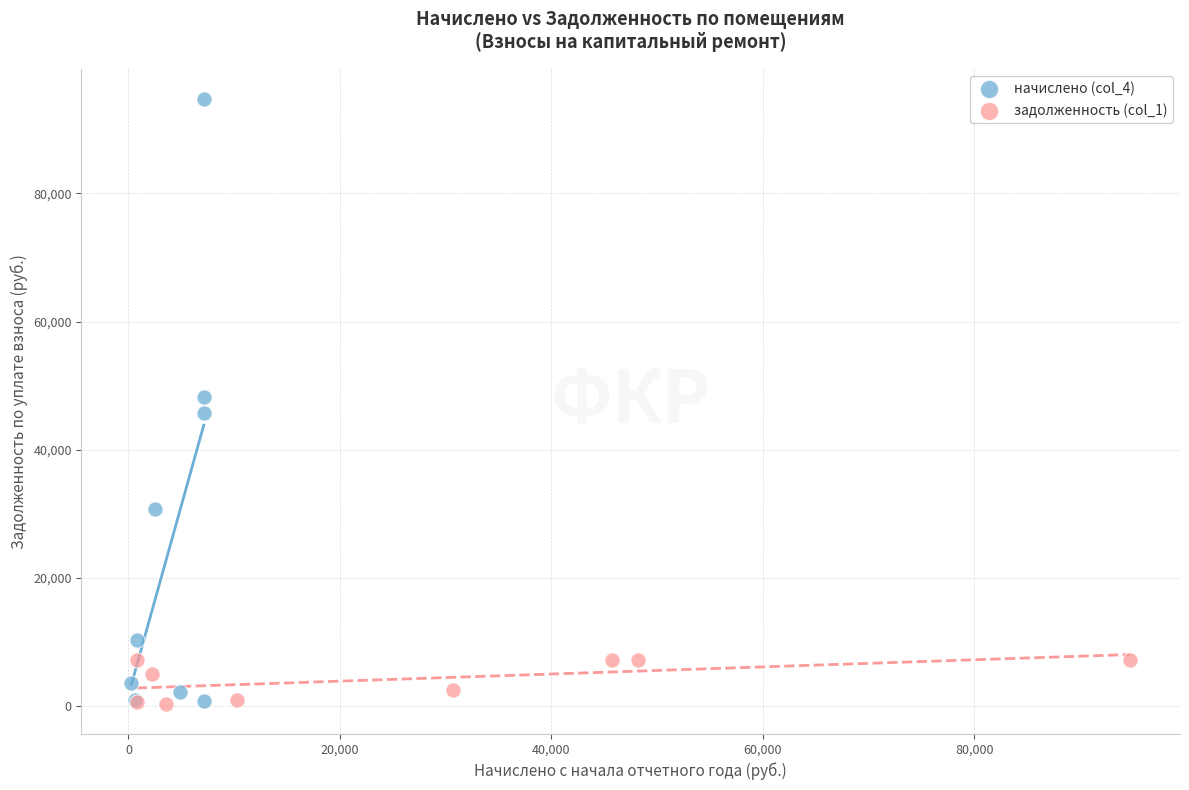

Which series has the widest spread of Y values?

начислено (col_4)